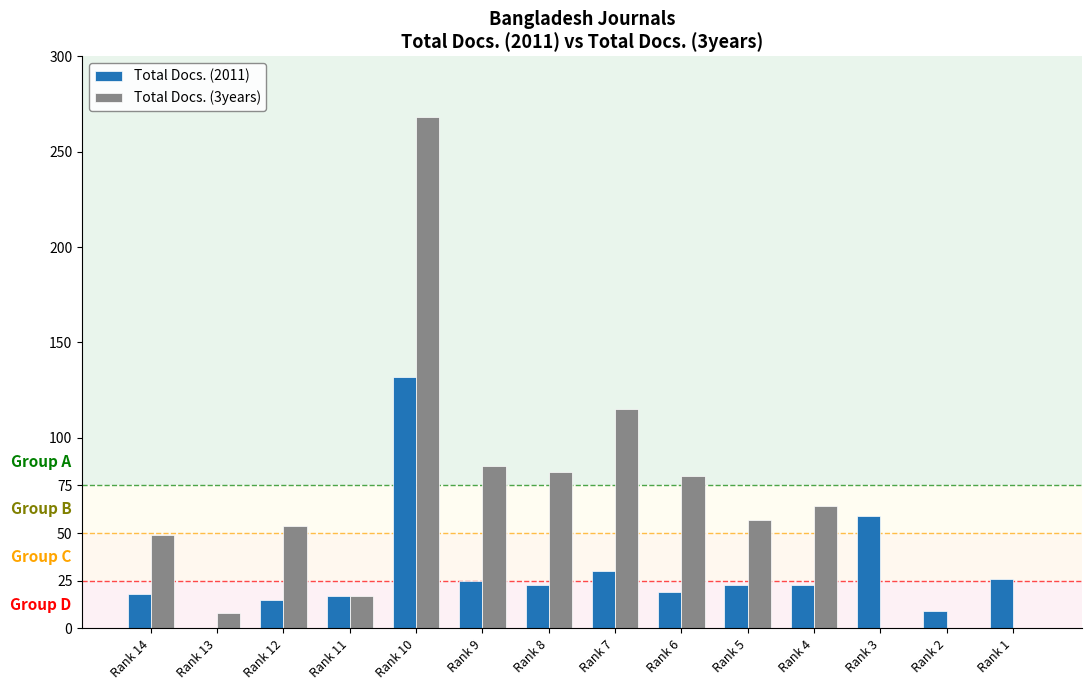

What is the sum of the Total Docs. (3years) values at Rank 8 and Rank 11?

99